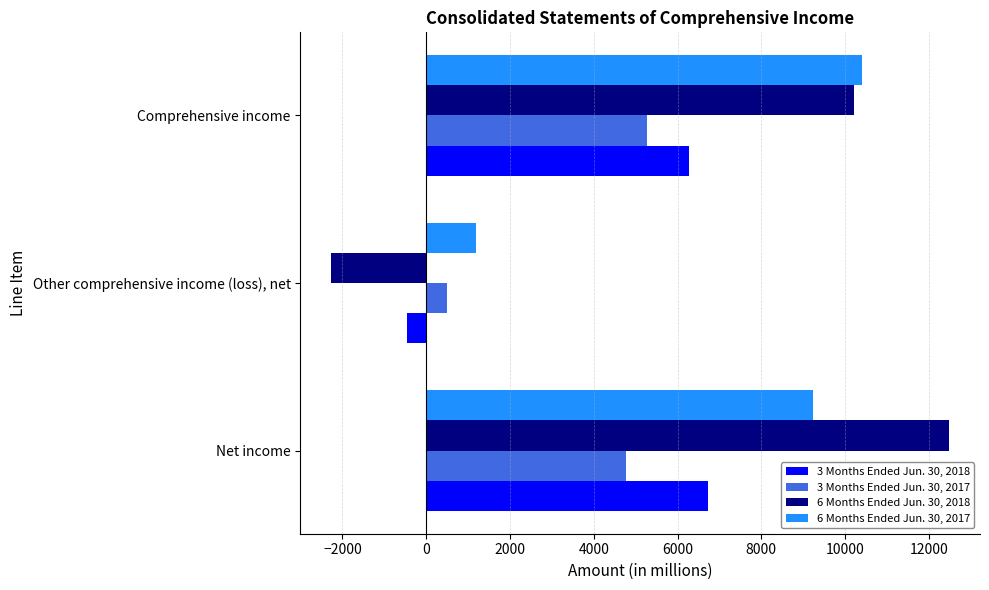

What is the lowest value of the 3 Months Ended Jun. 30, 2018 series?

-451